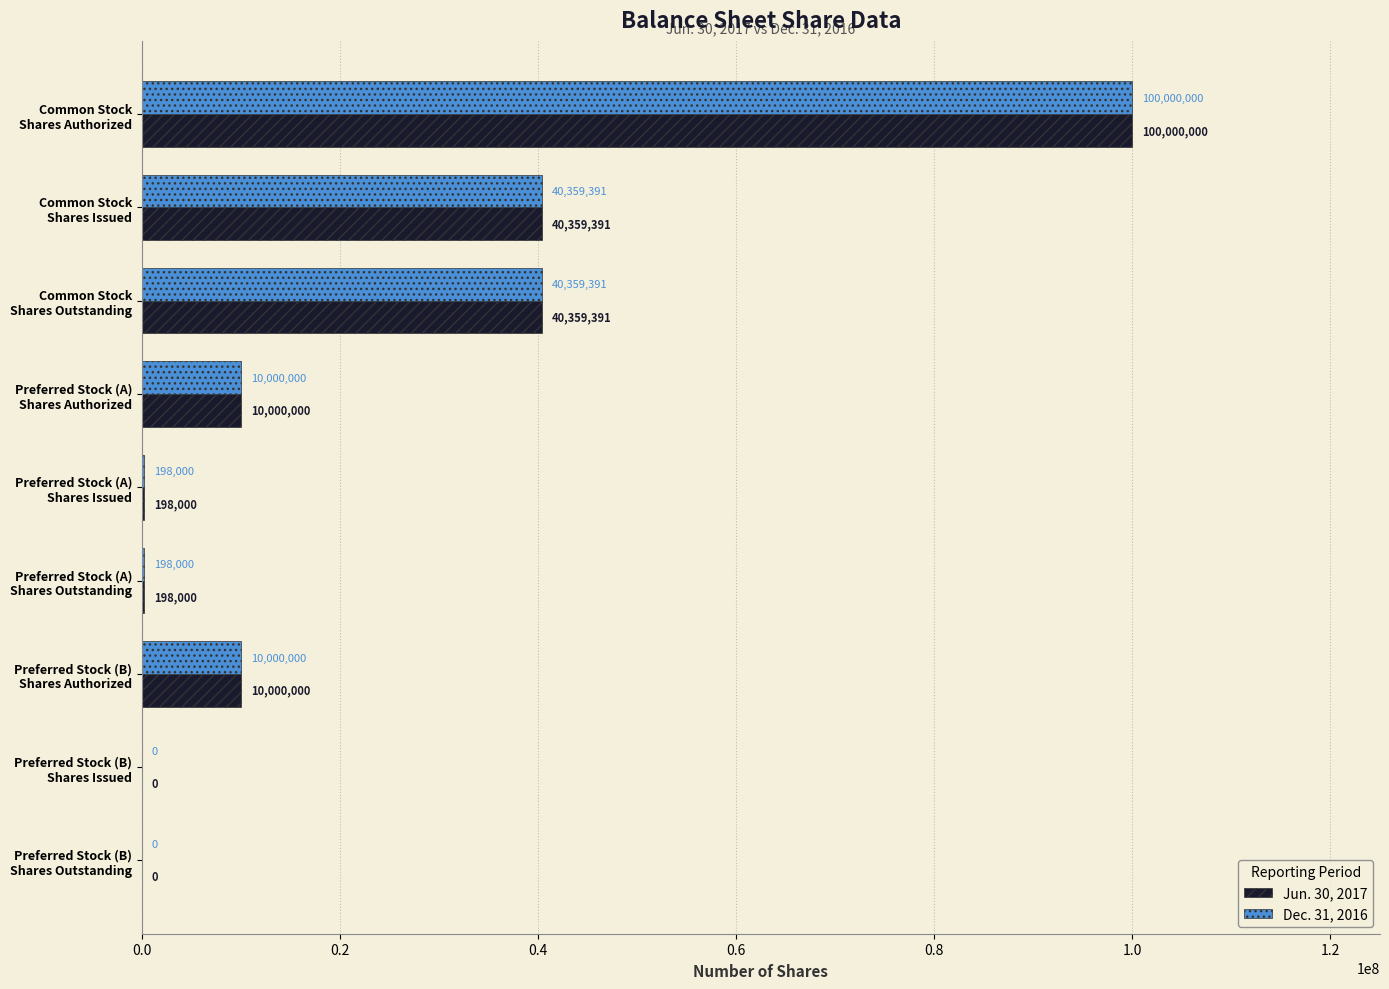

What is the greatest value displayed?

100000000